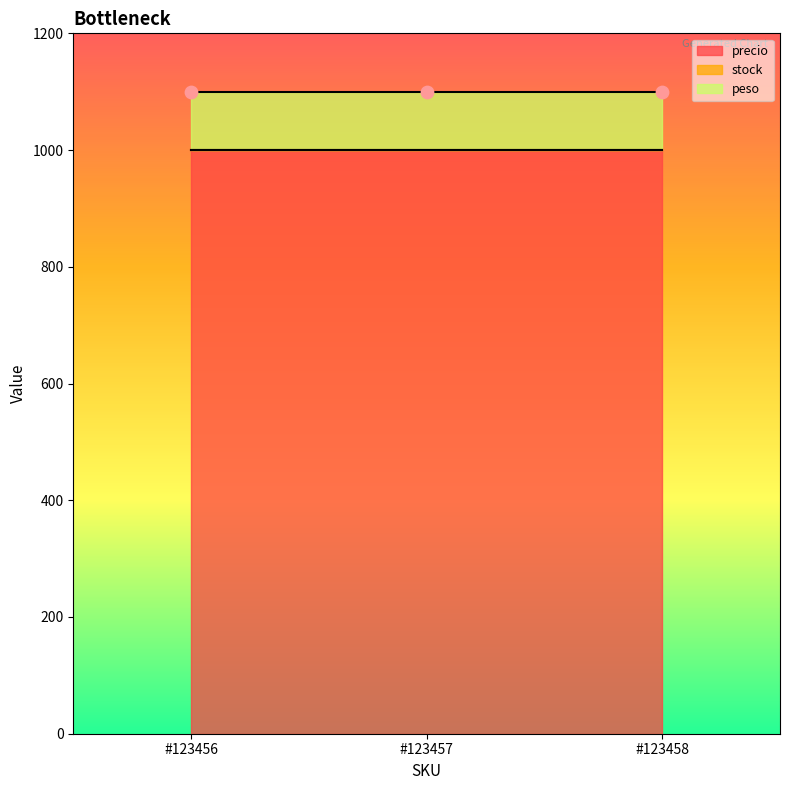

Which series has the largest Y range (max minus min)?

precio